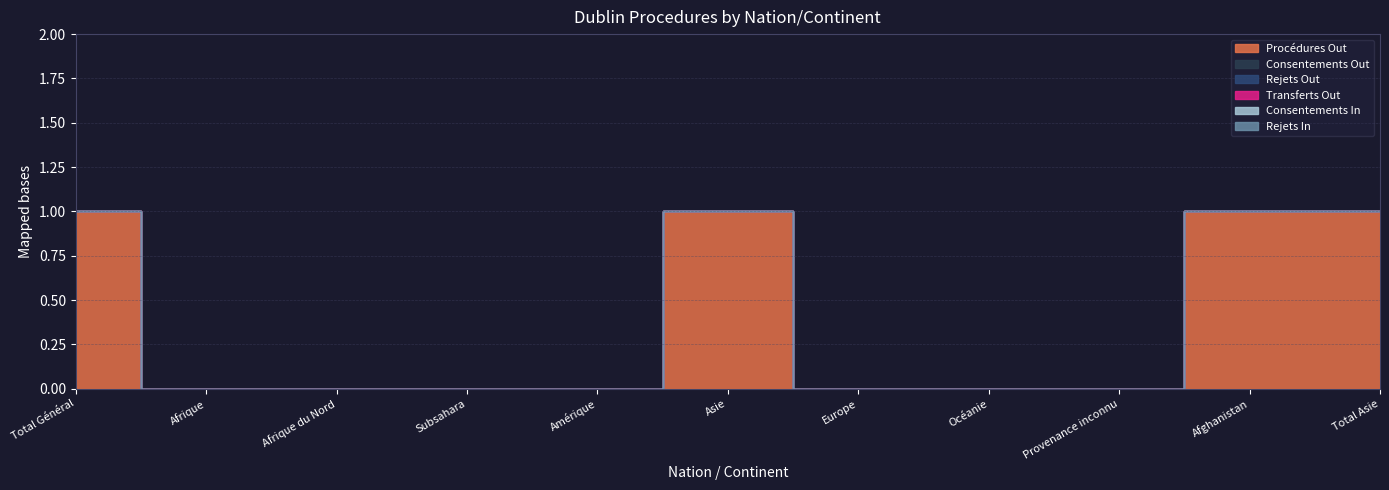

At which label is Procédures Out closest to 0?

Afrique